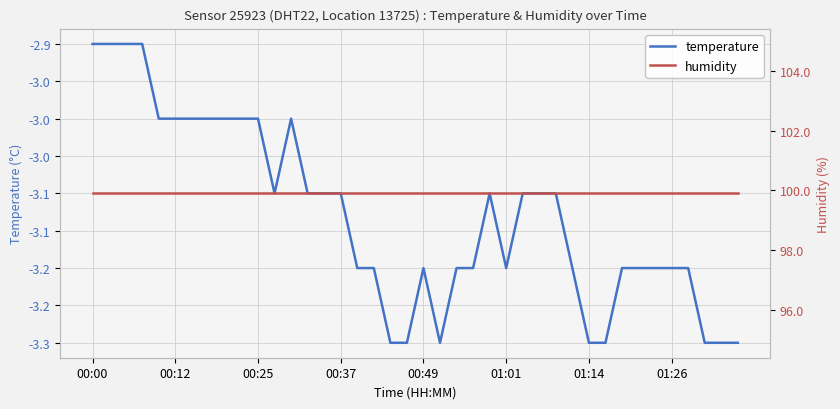

Which series has the largest total across all categories?

humidity